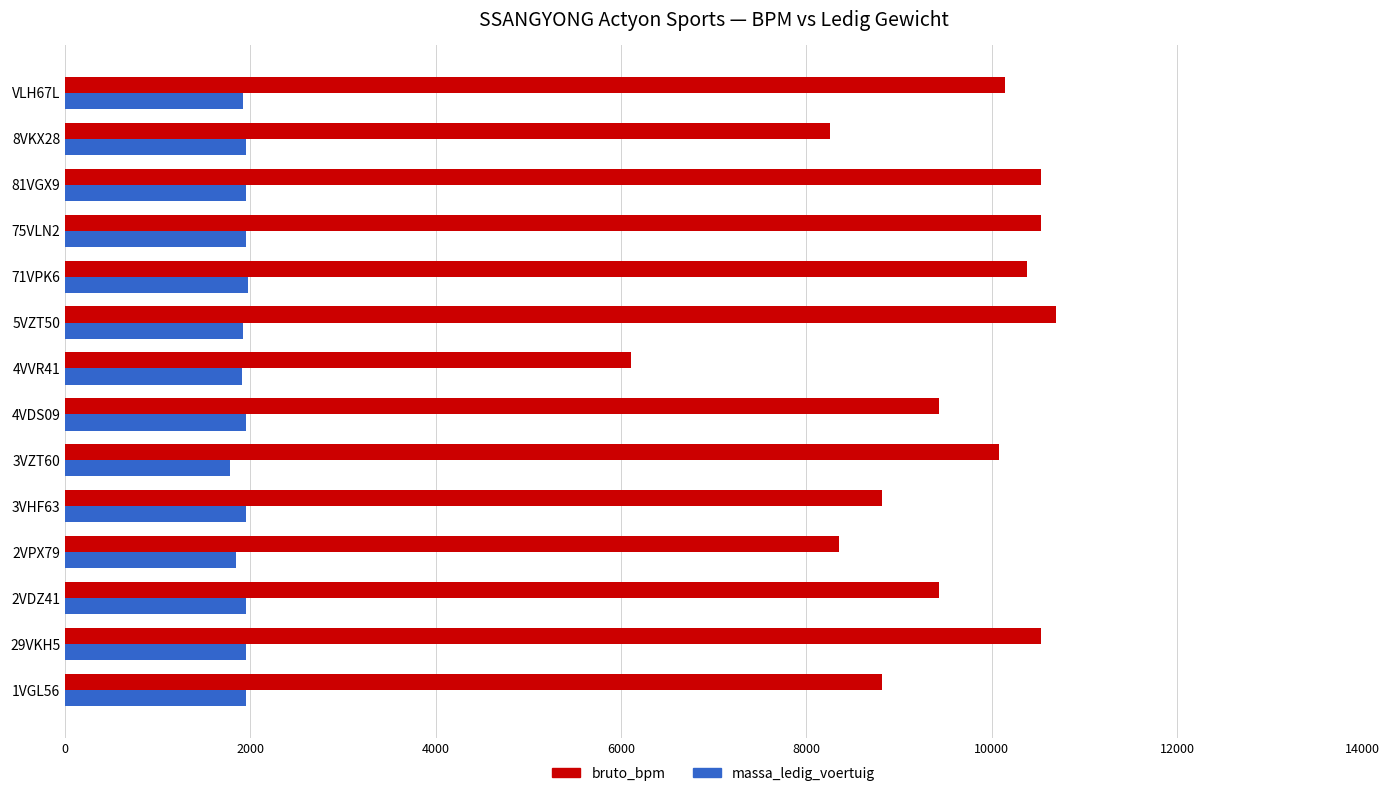

Rank the series by their maximum value, from highest to lowest.

bruto_bpm, massa_ledig_voertuig